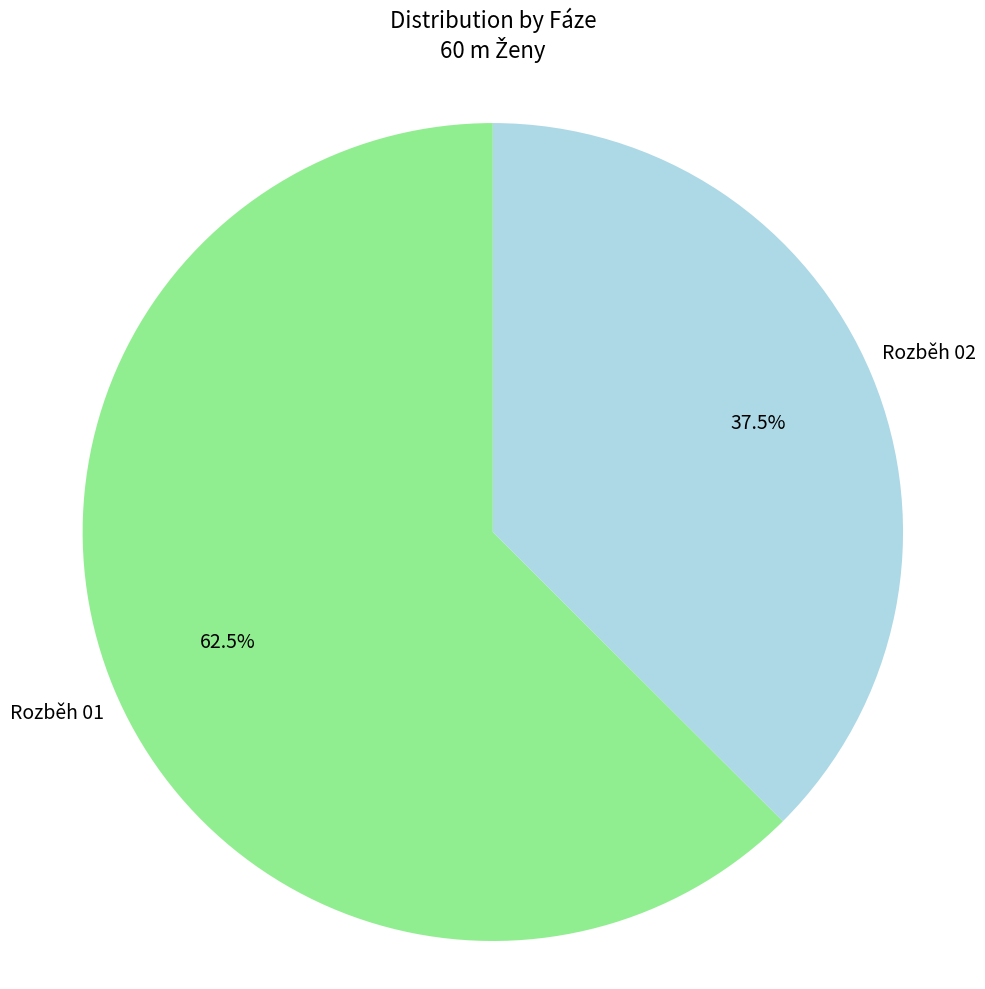

Is there a majority slice in this chart?

Yes